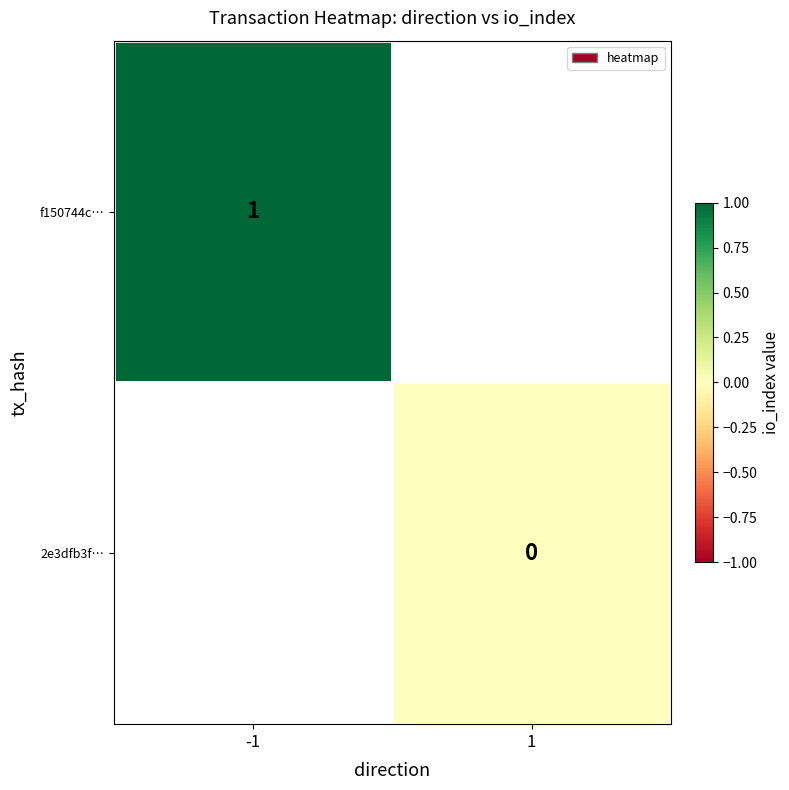

List the labels in order of 2e3dfb3f… value, smallest first.

-1, 1